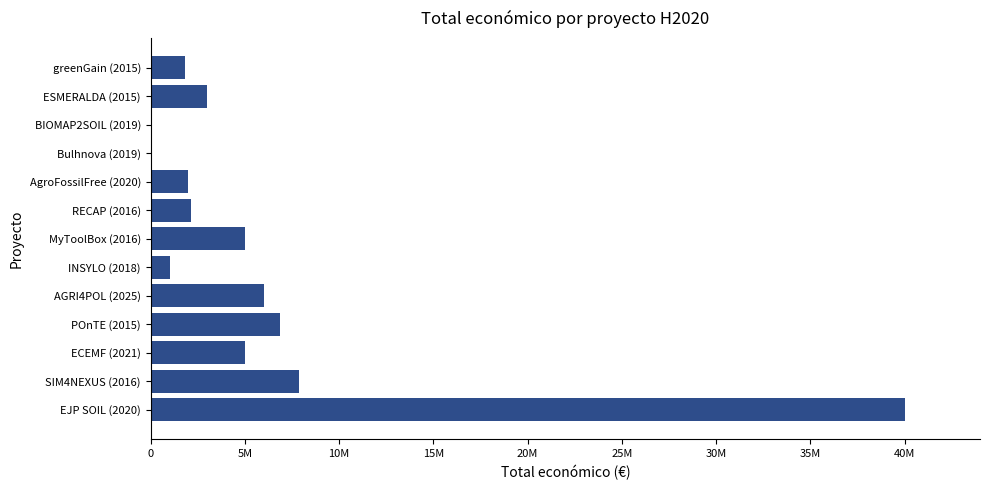

At which category does the chart reach its peak across all series?

EJP SOIL (2020)